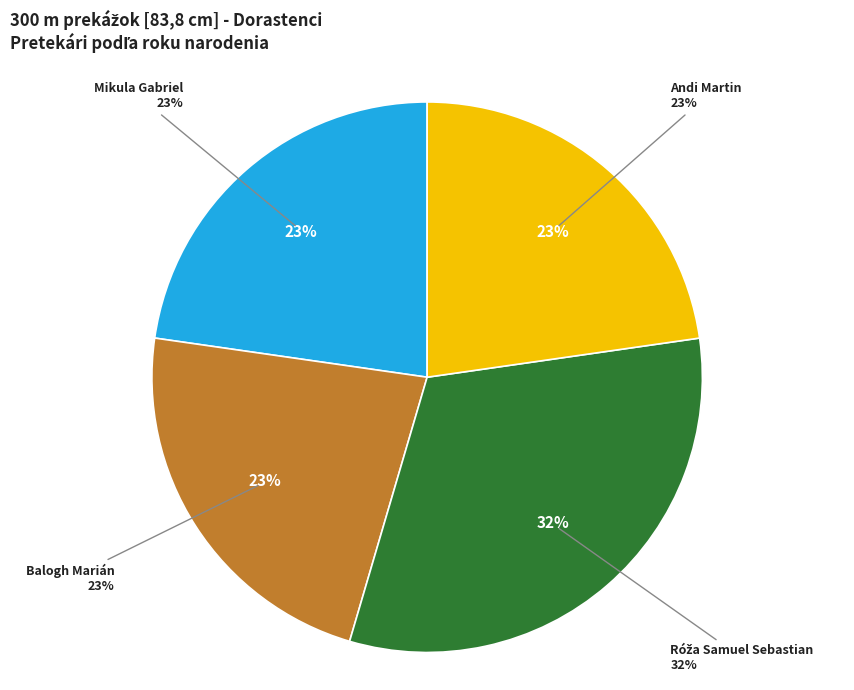

Which has a higher value, Balogh Marián or Mikula Gabriel?

Balogh Marián